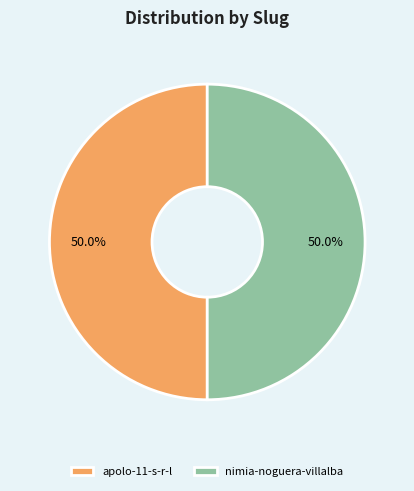

Do apolo-11-s-r-l and nimia-noguera-villalba together represent more than half of the pie?

Yes